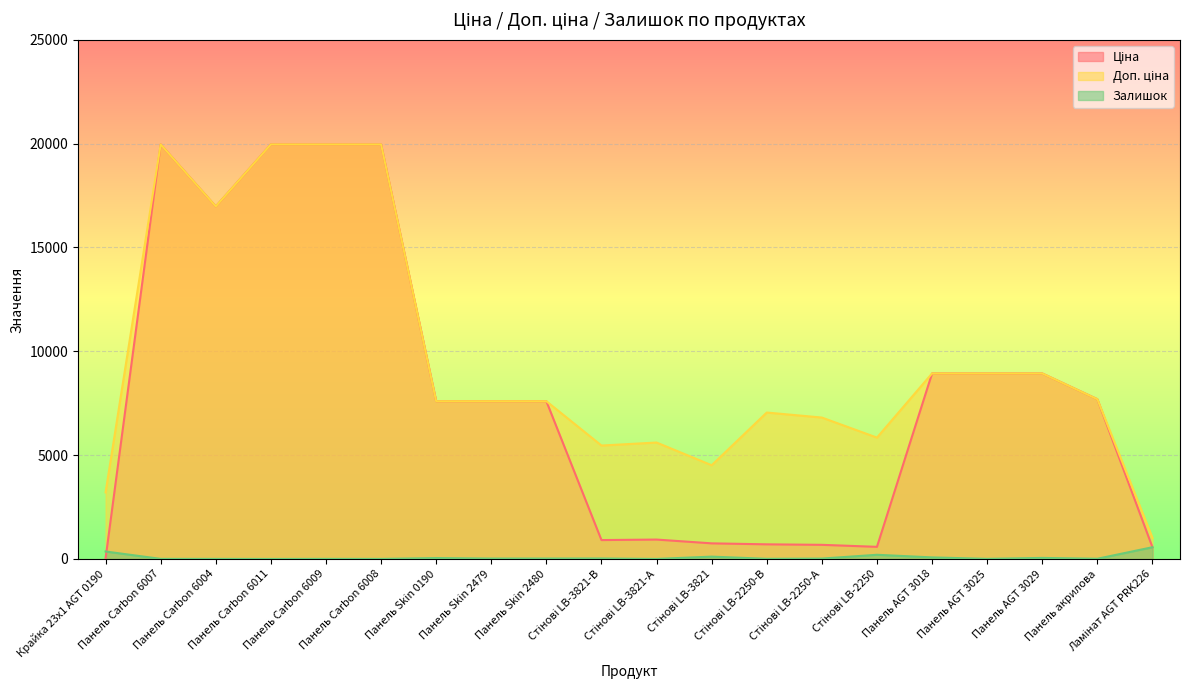

Reading left to right, what are all the values shown in this chart?

Ціна: 32.0	19964.2	16976.3	19964.2	19964.2	19964.2	7596.5	7596.5	7596.5	910.4	934.5	752.2	705.1	681.0	584.4	8934.1	8934.1	8934.1	7693.1	564.0
Доп. ціна: 3205.0	19964.2	16976.3	19964.2	19964.2	19964.2	7596.5	7596.5	7596.5	5462.3	5607.2	4513.3	7051.3	6809.8	5843.9	8934.1	8934.1	8934.1	7693.1	1017.8
Залишок: 360.0	5.0	4.0	1.0	5.0	3.0	43.0	20.0	21.0	24.0	2.0	113.0	8.0	19.0	202.0	76.0	6.0	51.0	11.0	566.0